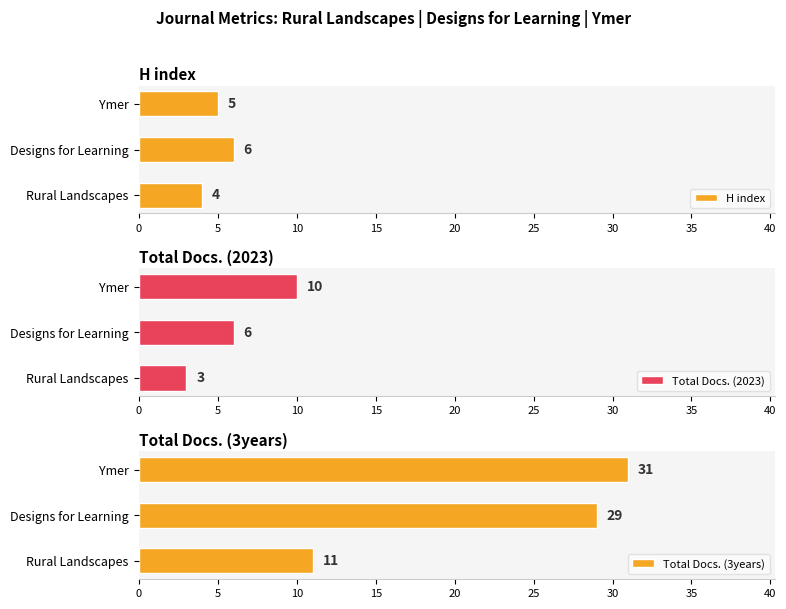

At how many categories does at least one series exceed 9?

3